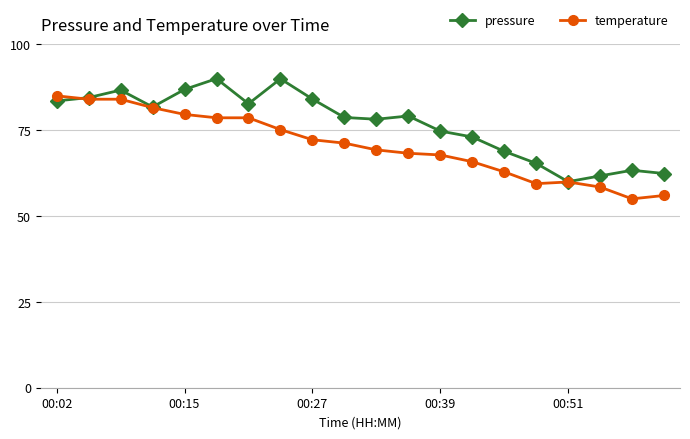

Rank the series by their maximum value, from lowest to highest.

temperature, pressure